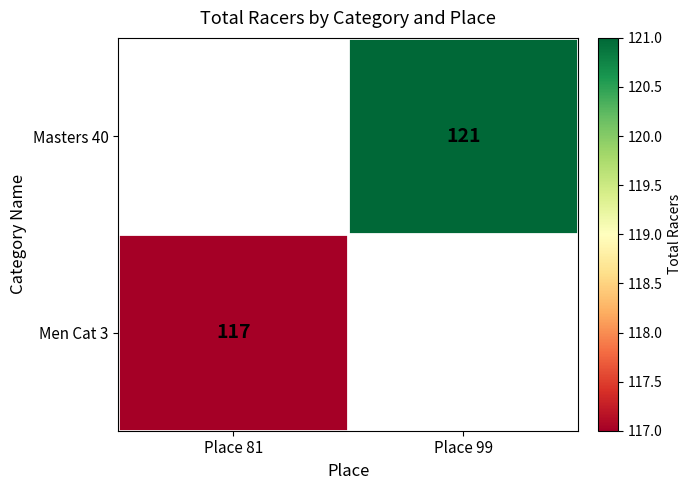

True or false: Masters 40 has a value of 121 at Place 99.

True